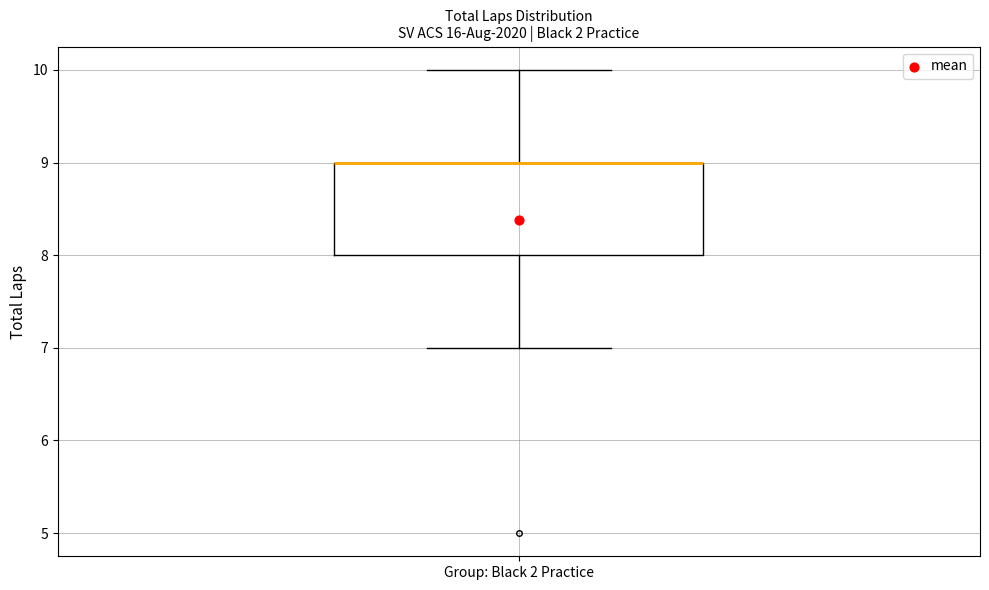

Transcribe this box plot: give where the median line is, the range the box spans, and where the two whiskers end, as read against the y-axis. The values are not printed on the chart, so give them approximately, as read against the axis.

median 9 (drawn on the box's upper edge), box 8 to 9, whiskers 7 to 10